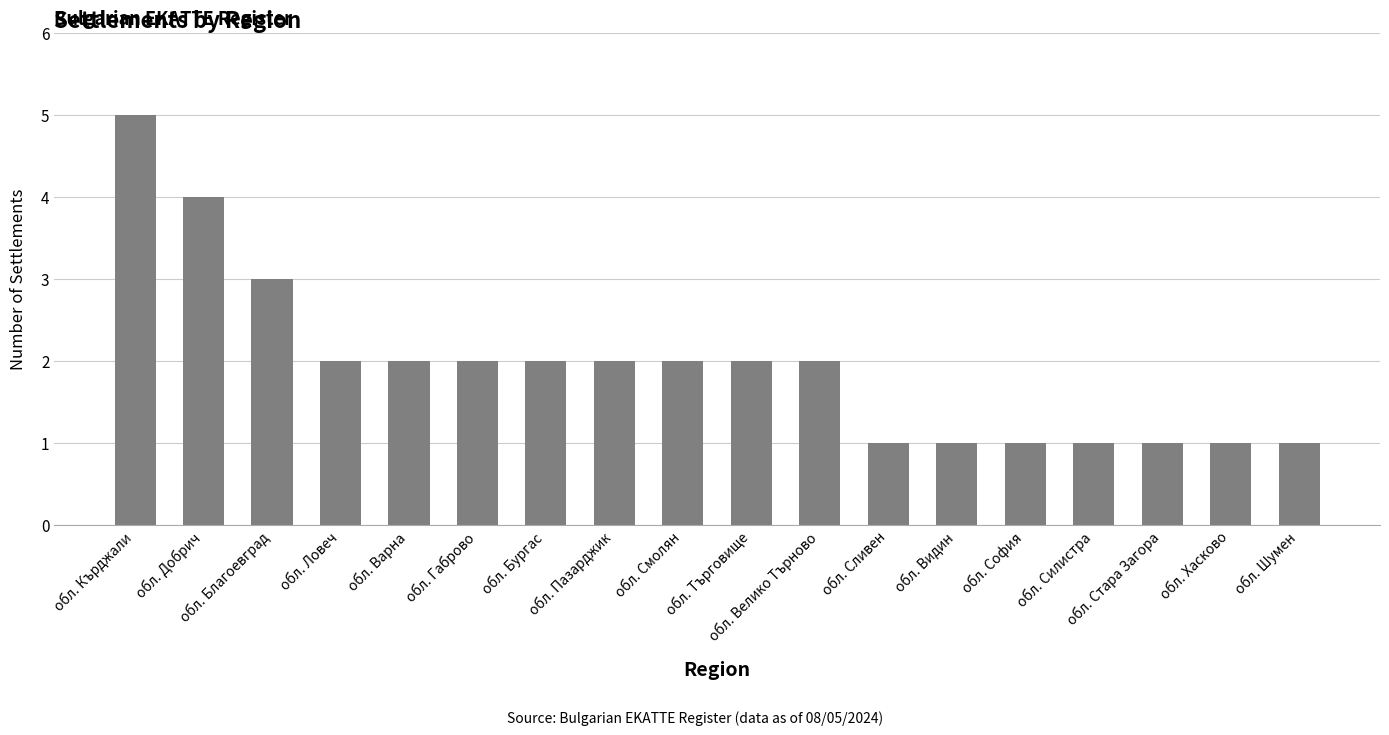

At which label does the data first exceed 2?

обл. Кърджали